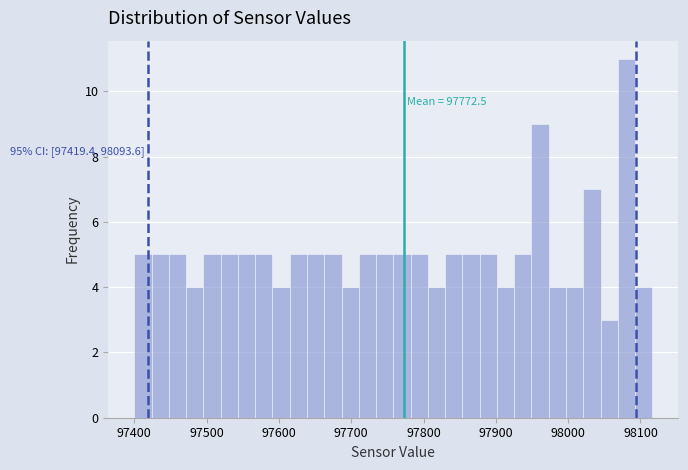

Around what value on the x-axis is the tallest bar? Give the approximate position of its centre, as read against the axis.

98080